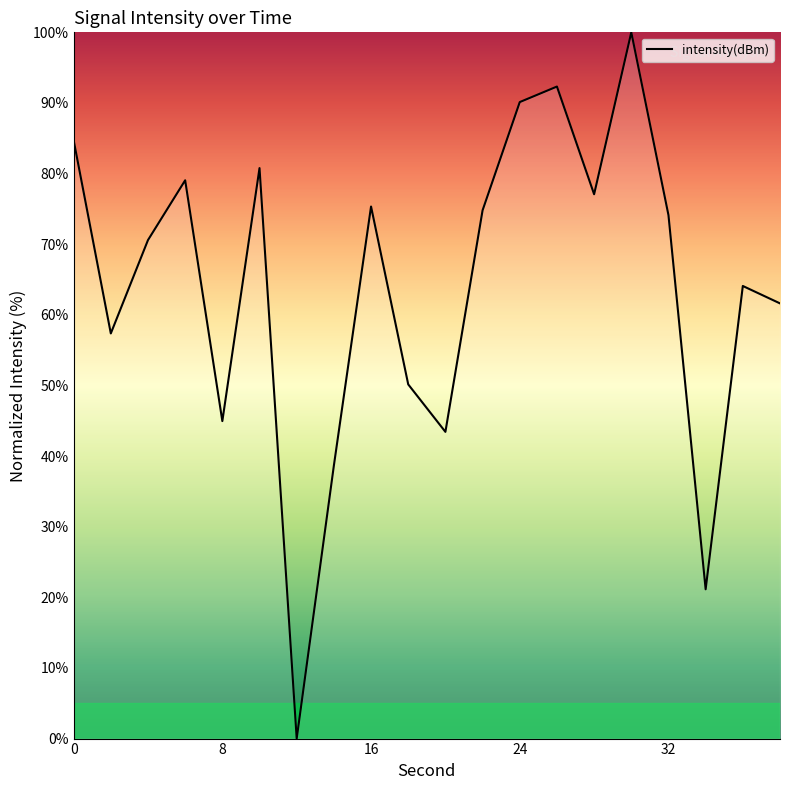

What is the greatest value displayed?

100.0